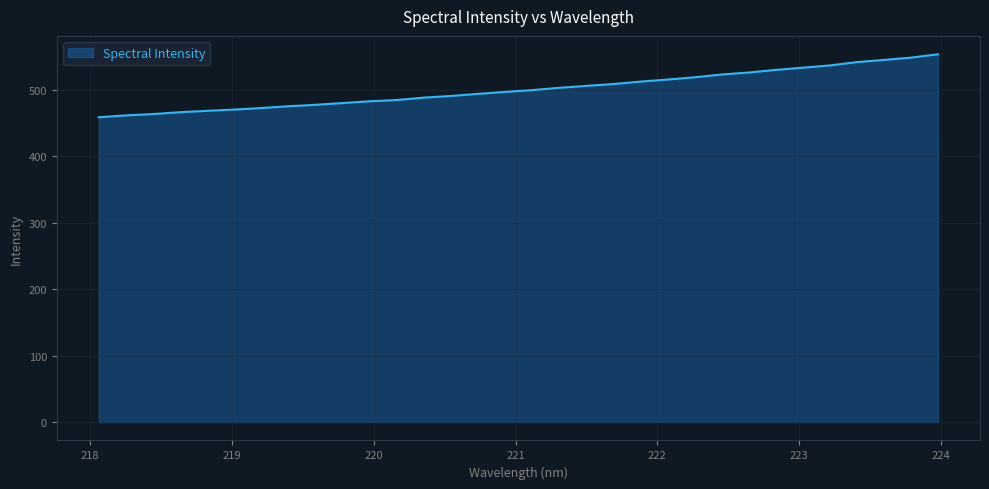

What is the difference between the maximum and minimum values?

94.8